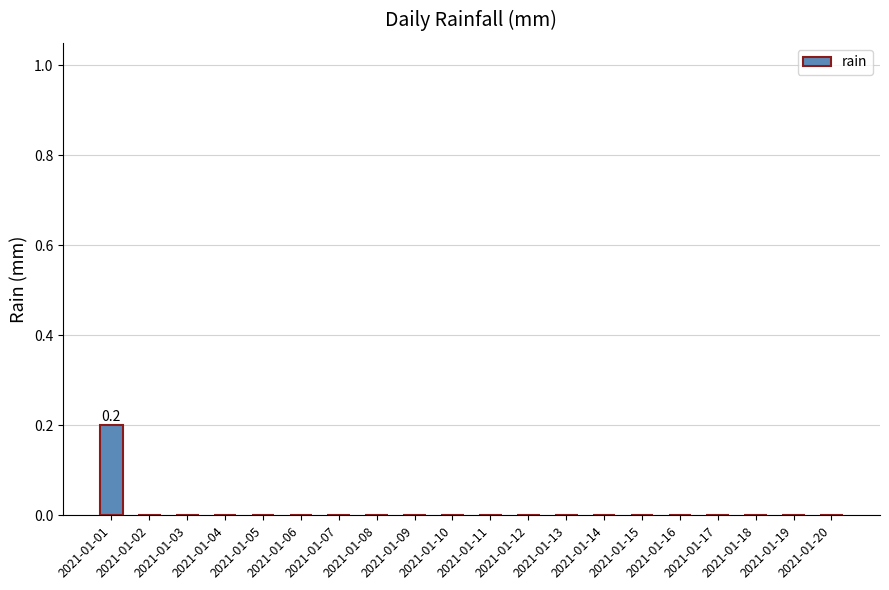

The value at 2021-01-09 is 0.0. True or false?

True